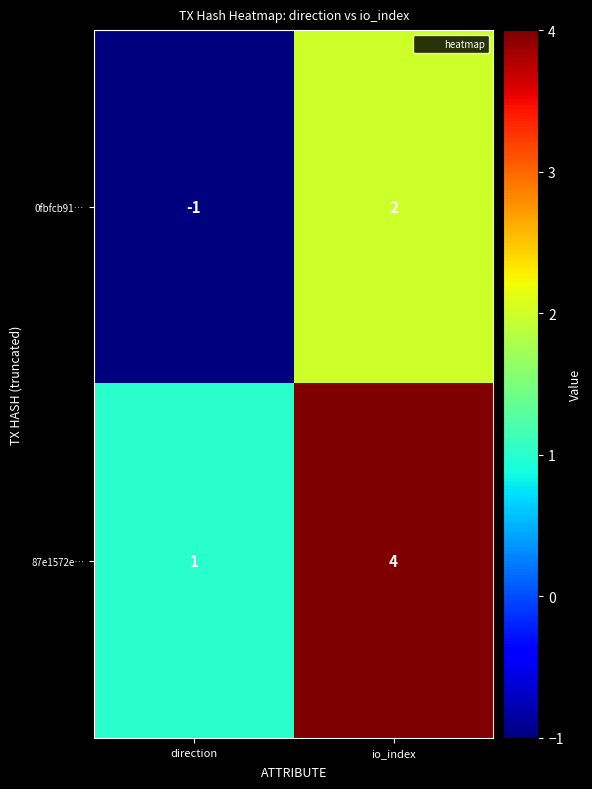

What is the sum of the 87e1572e… values at direction and io_index?

5